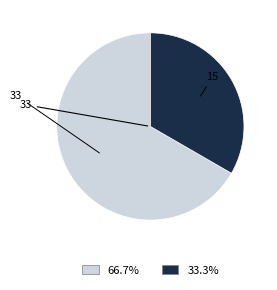

Does any single category account for the majority?

Yes